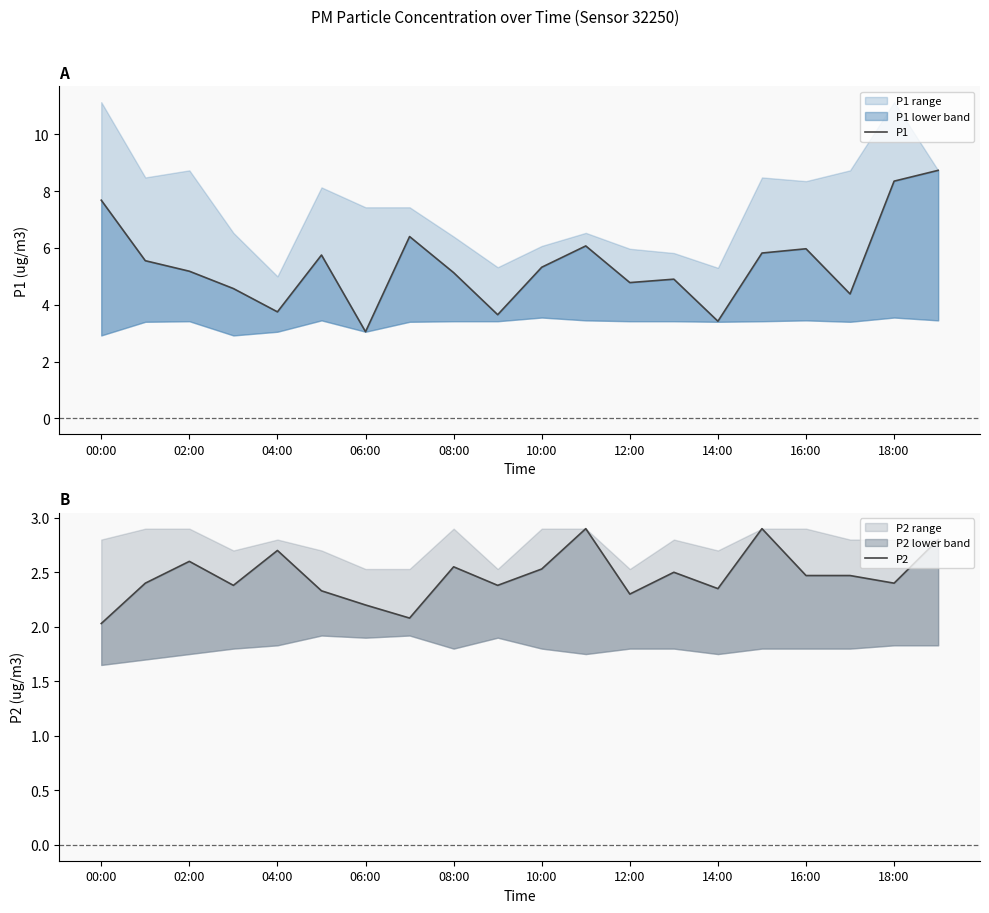

Between 10:00 and 14:00, which series saw the biggest shift?

P1